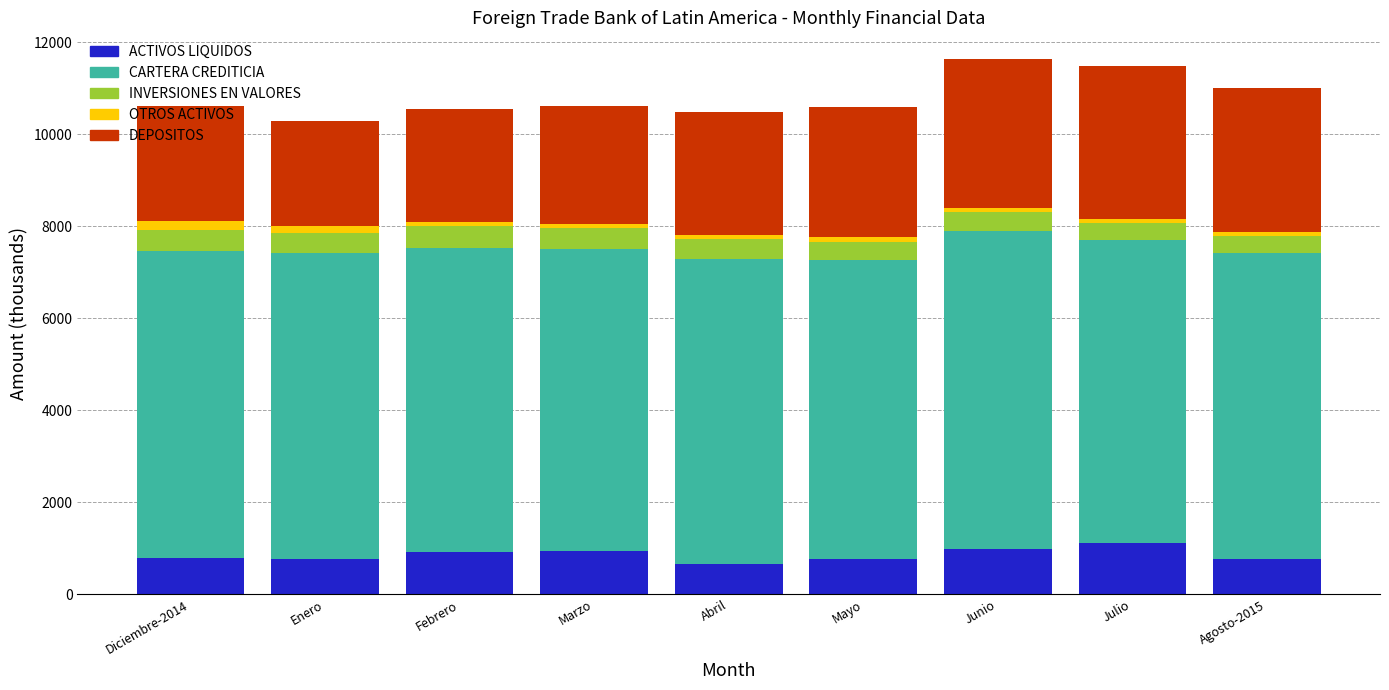

What is the maximum value for ACTIVOS LIQUIDOS?

1117.0